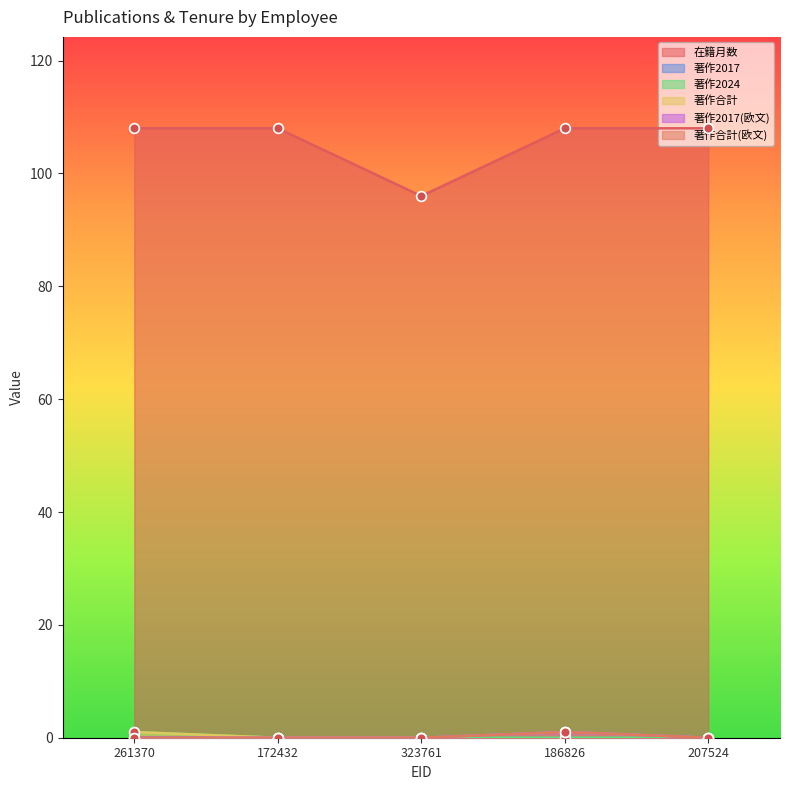

At how many categories does at least one series exceed 0?

5